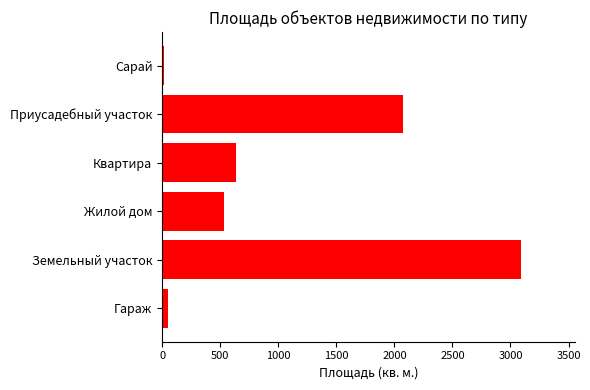

Reading top to bottom, what are all the values shown in this chart?

Сарай=16.8	Приусадебный участок=2076.0	Квартира=633.2	Жилой дом=530.8	Земельный участок=3092.0	Гараж=48.0